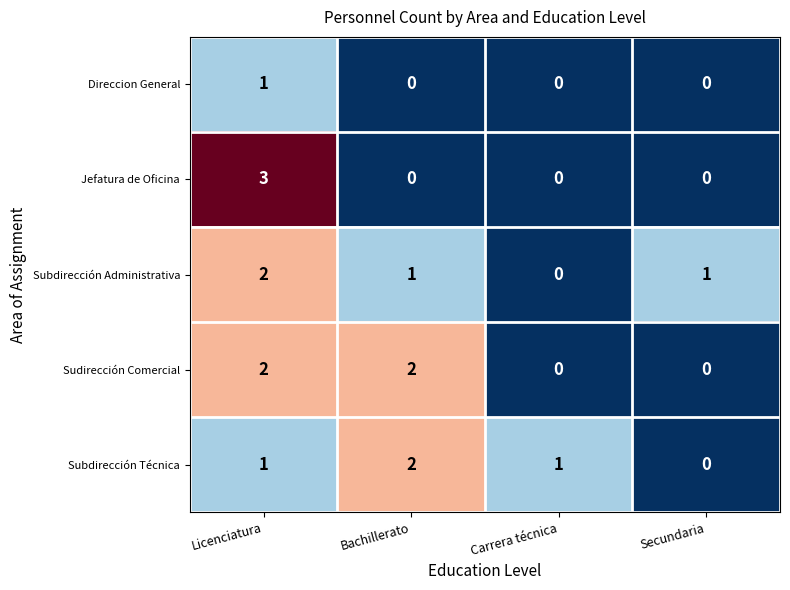

Which series has the widest spread of values?

Jefatura de Oficina